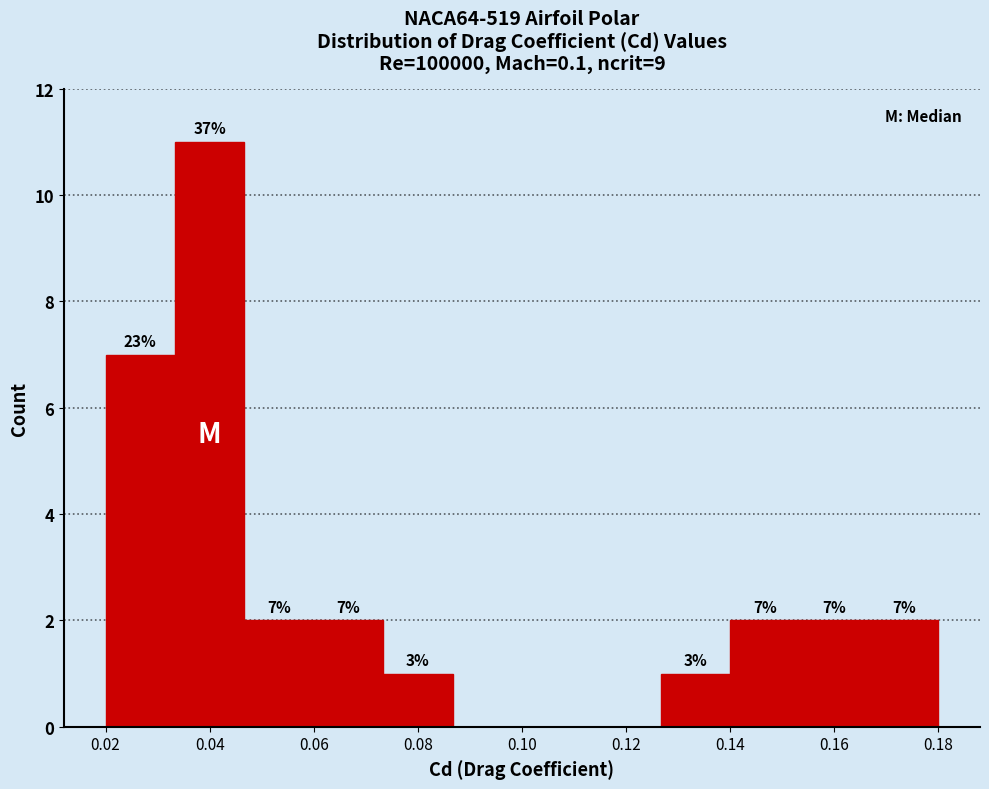

Over which range of the x-axis is the bar tallest?

0.034 to 0.046